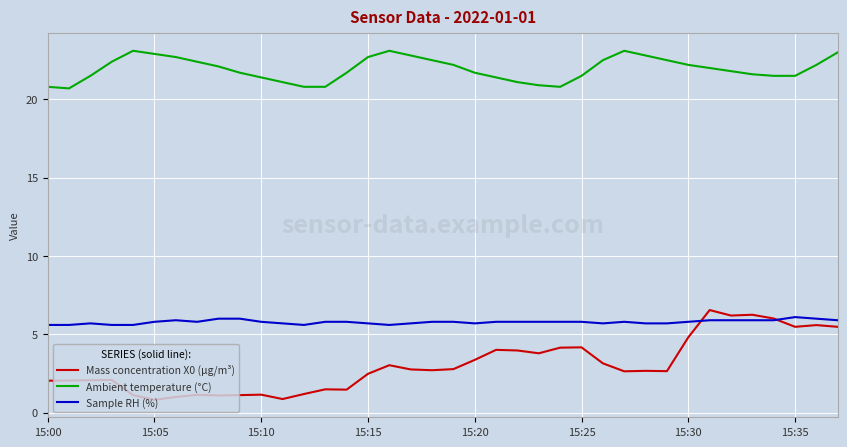

What is the smallest value displayed?

0.8